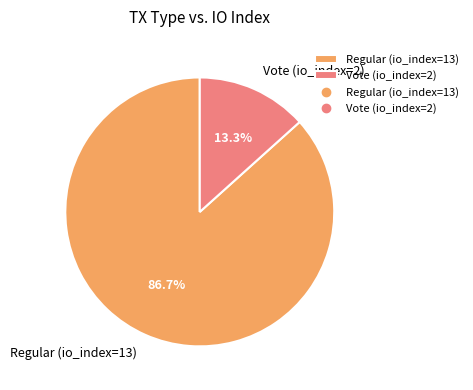

Which slice is the smallest?

Vote (io_index=2)